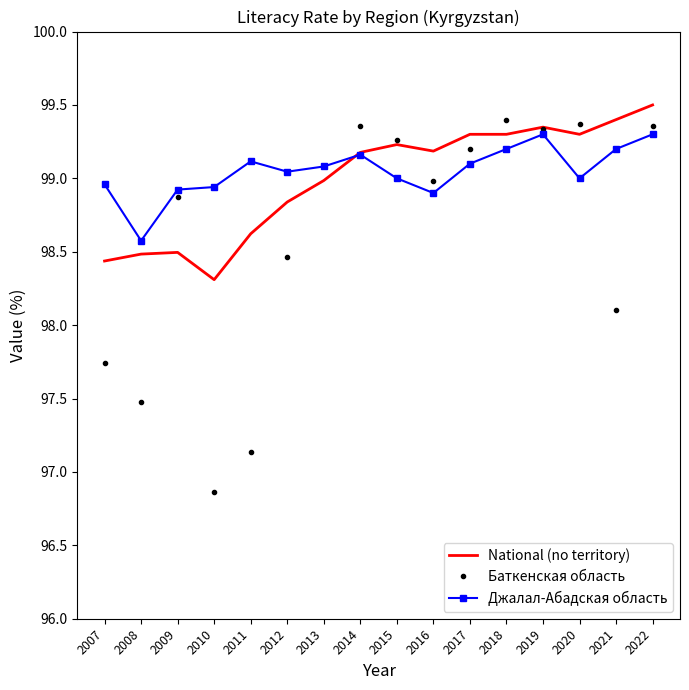

At how many categories does at least one series exceed 97?

16